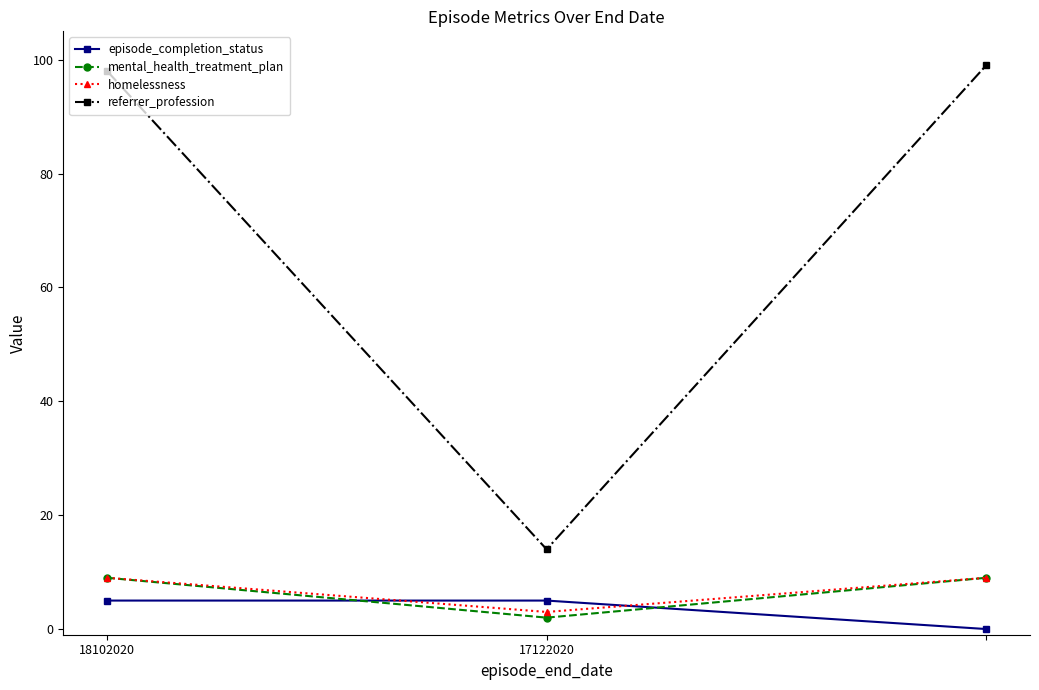

What is the value of the episode_completion_status point at the 2nd from the left?

5